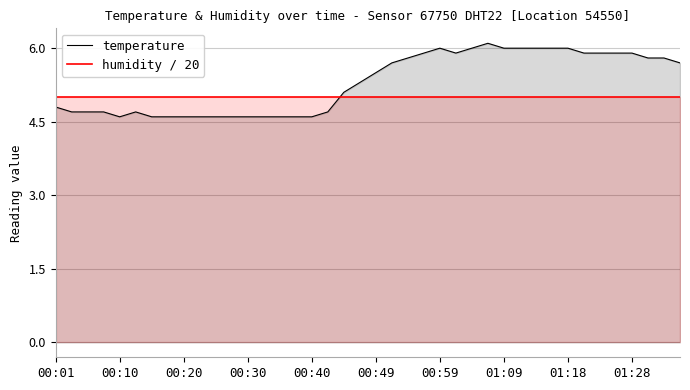

The humidity / 20 series shows 5.0 at 25. True or false?

True